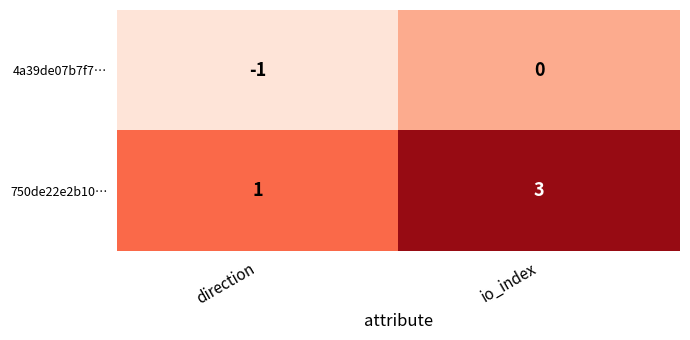

What is the greatest value displayed?

3